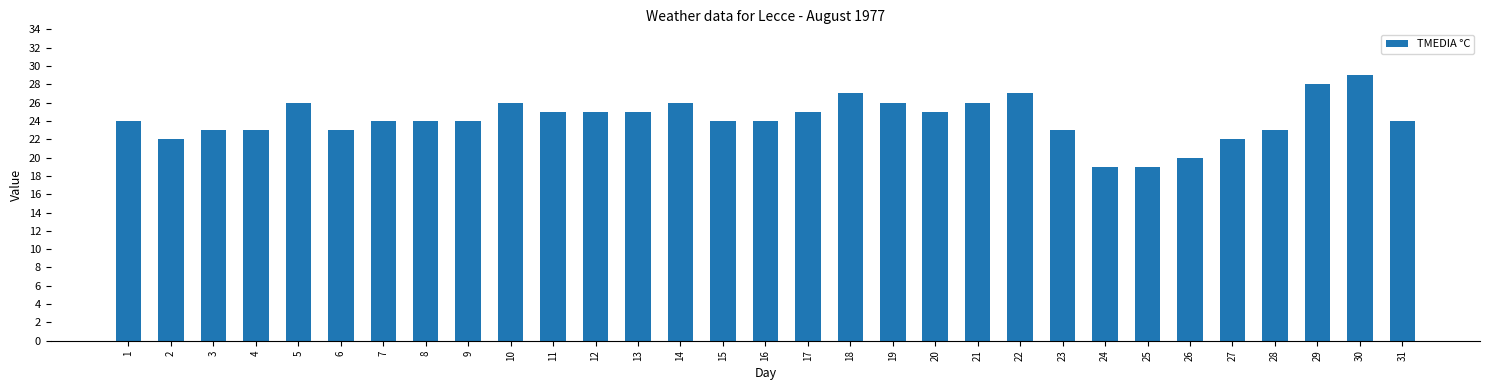

What is the average value?

24